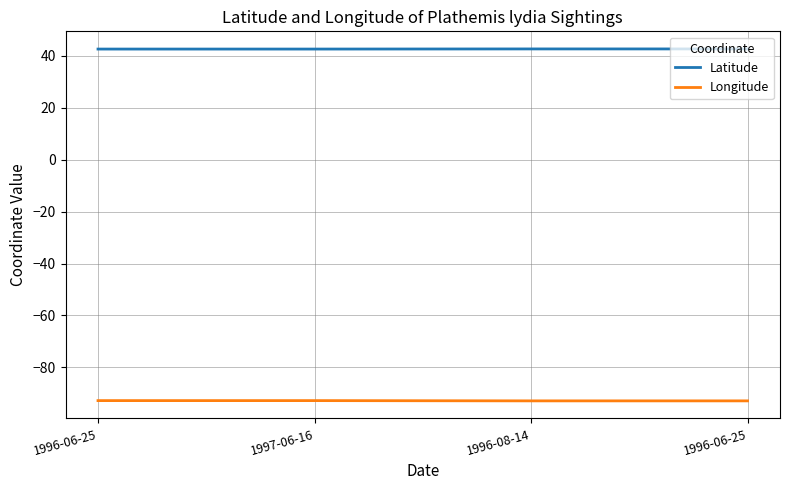

What are all the series names shown in the legend?

Latitude, Longitude